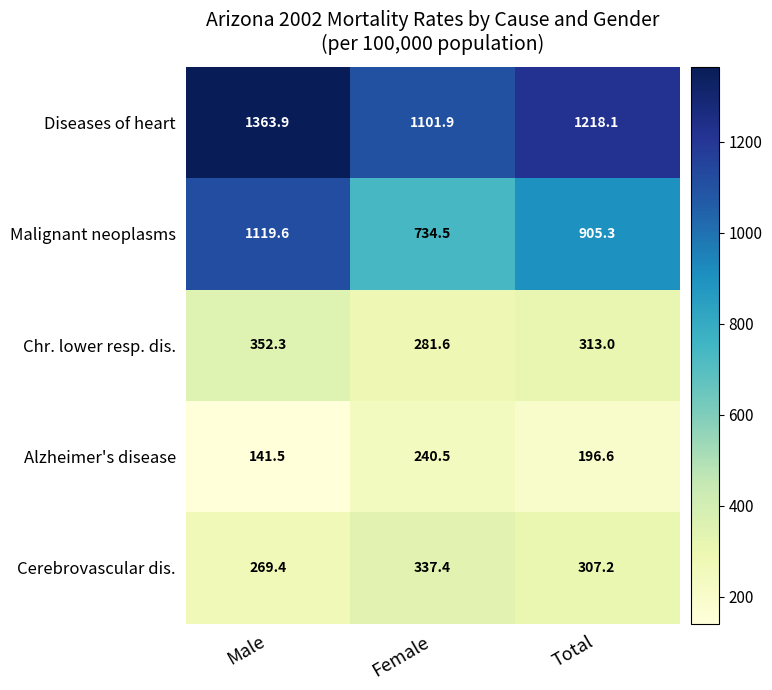

What is the average value of the Cerebrovascular dis. series?

304.7